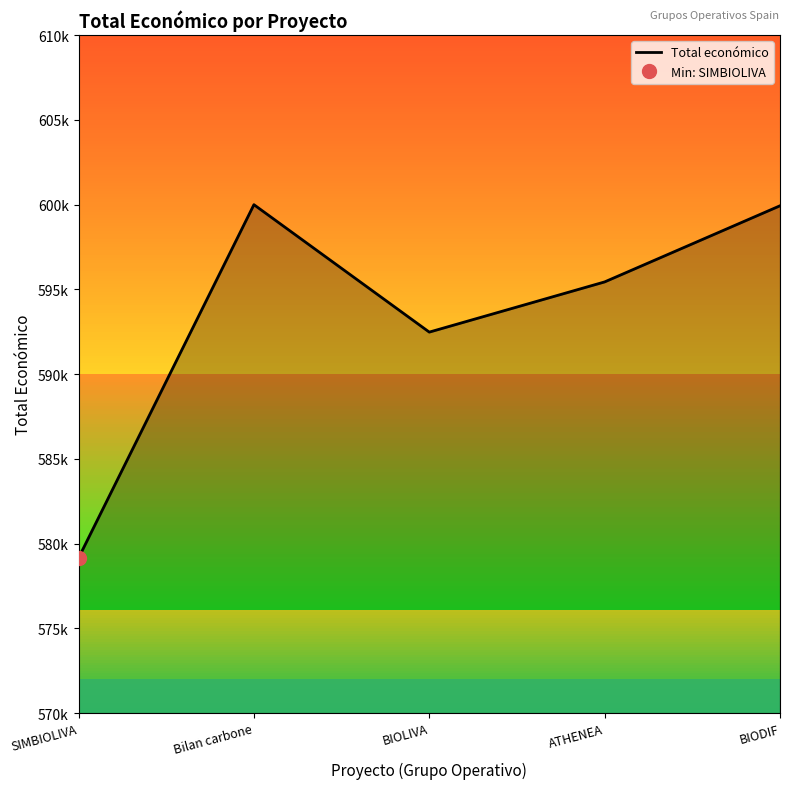

What is the change in value from Bilan carbone to BIODIF?

-65